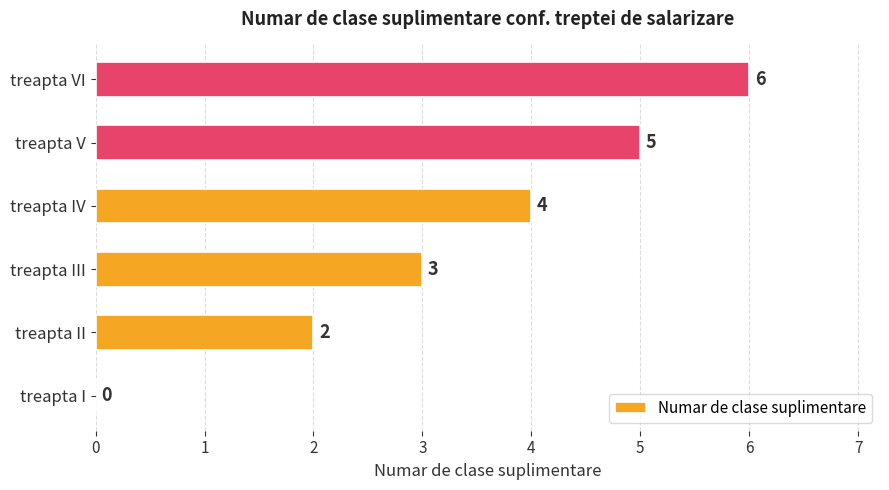

True or false: the data shows 2 at treapta I.

False